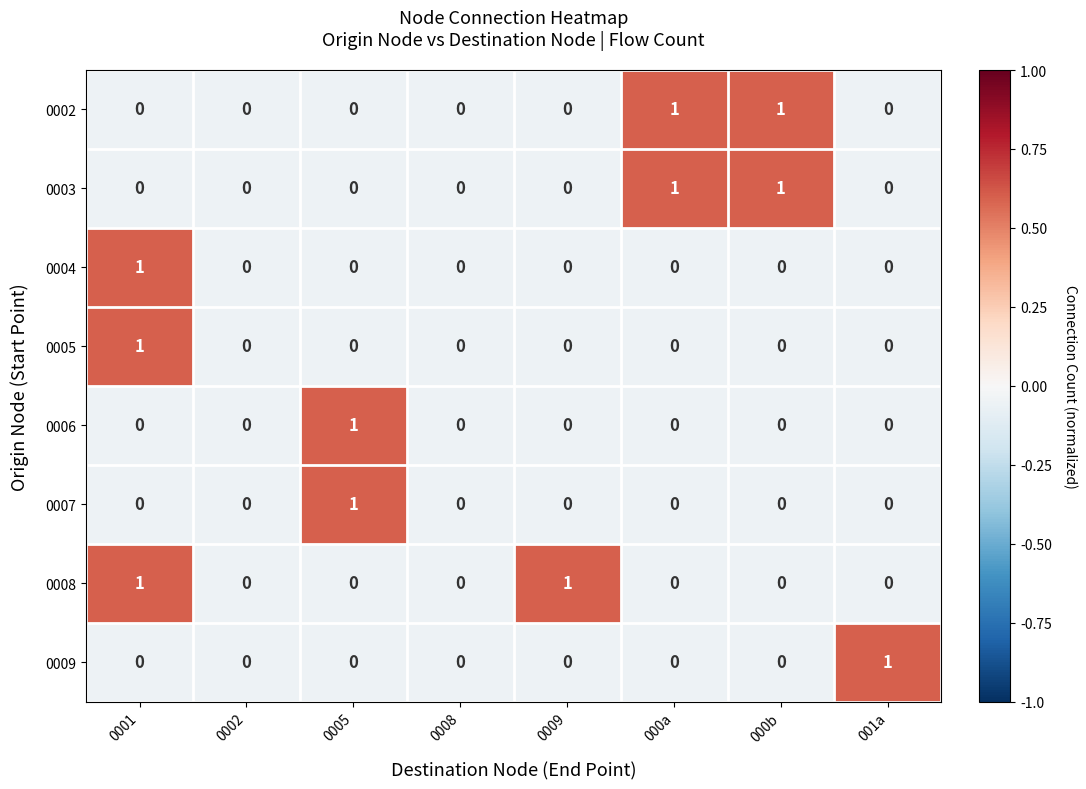

What is the difference between the highest and lowest values at 0001?

1